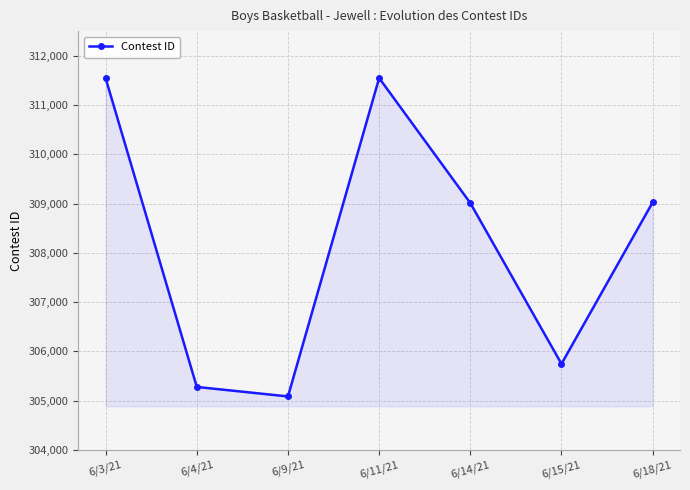

How many data points are less than 309010?

3